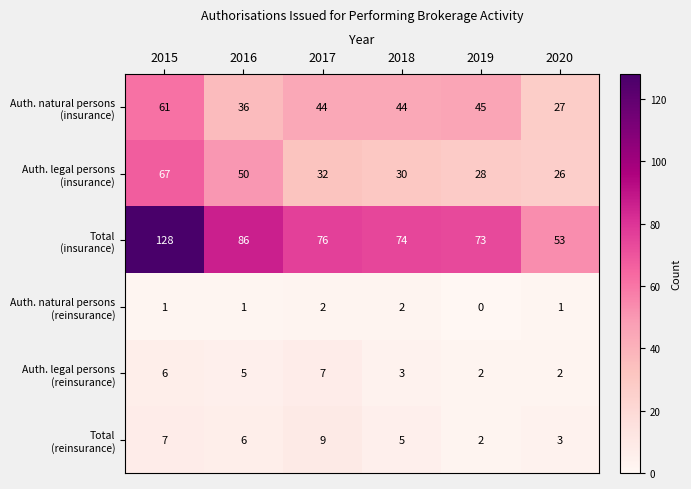

How many data points does each series have?

6